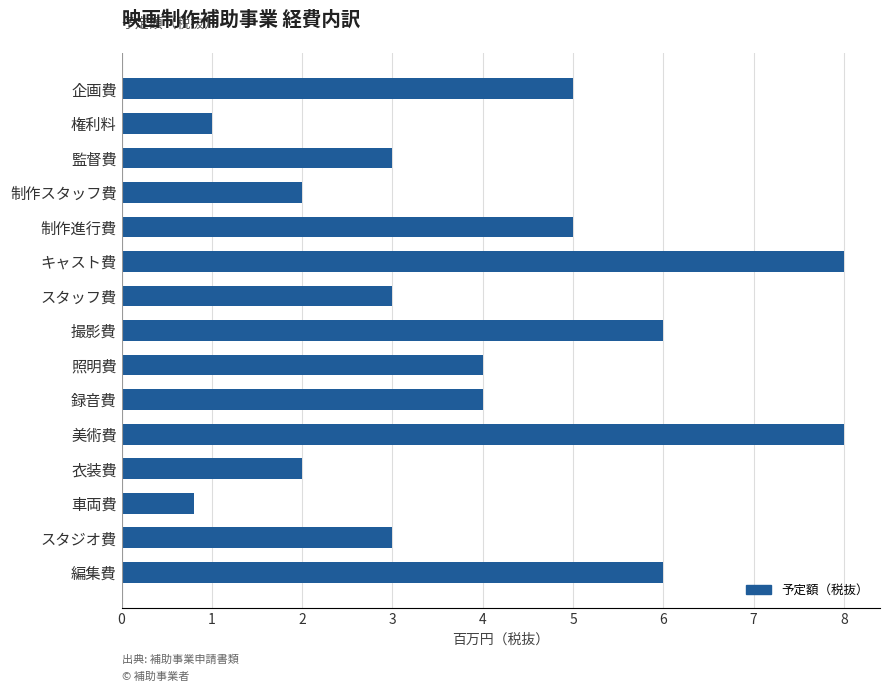

The value at スタッフ費 is 3.0. True or false?

True